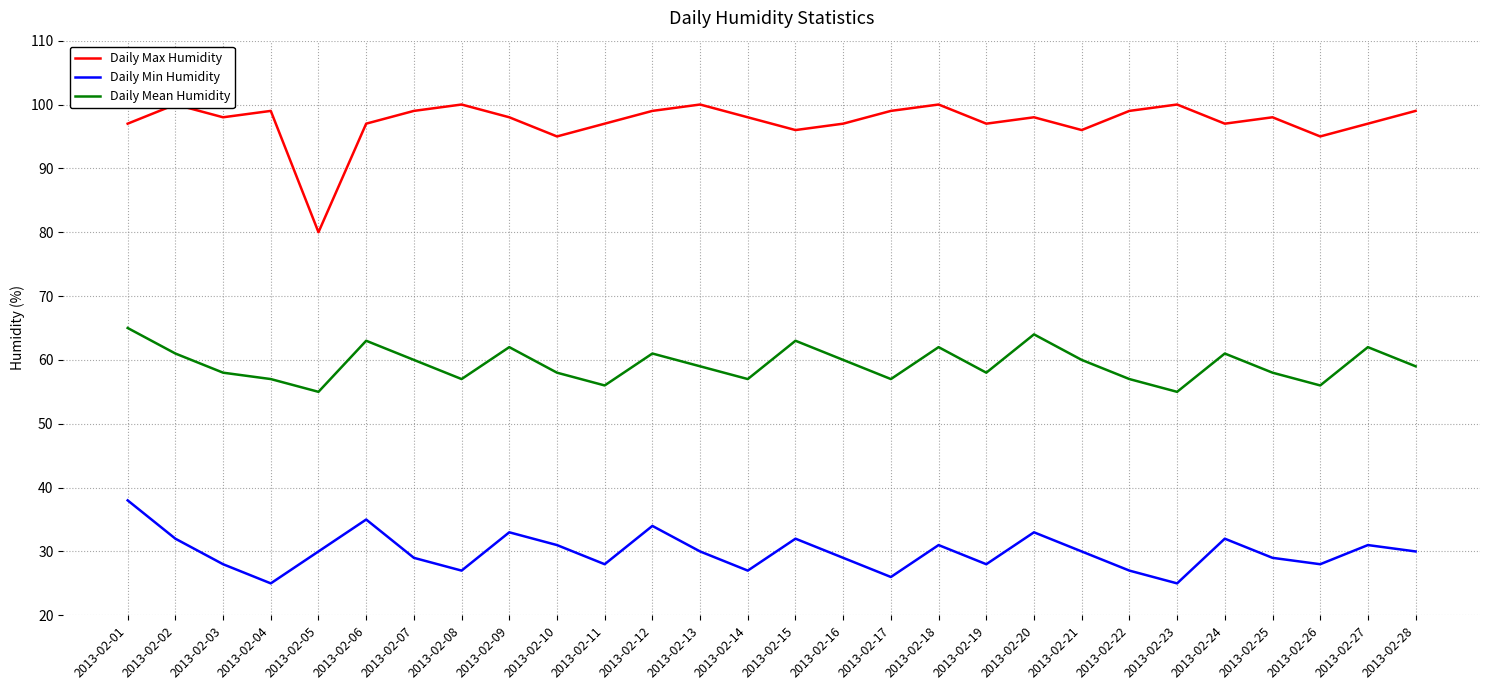

Where is Daily Mean Humidity nearest to the value 60?

2013-02-07